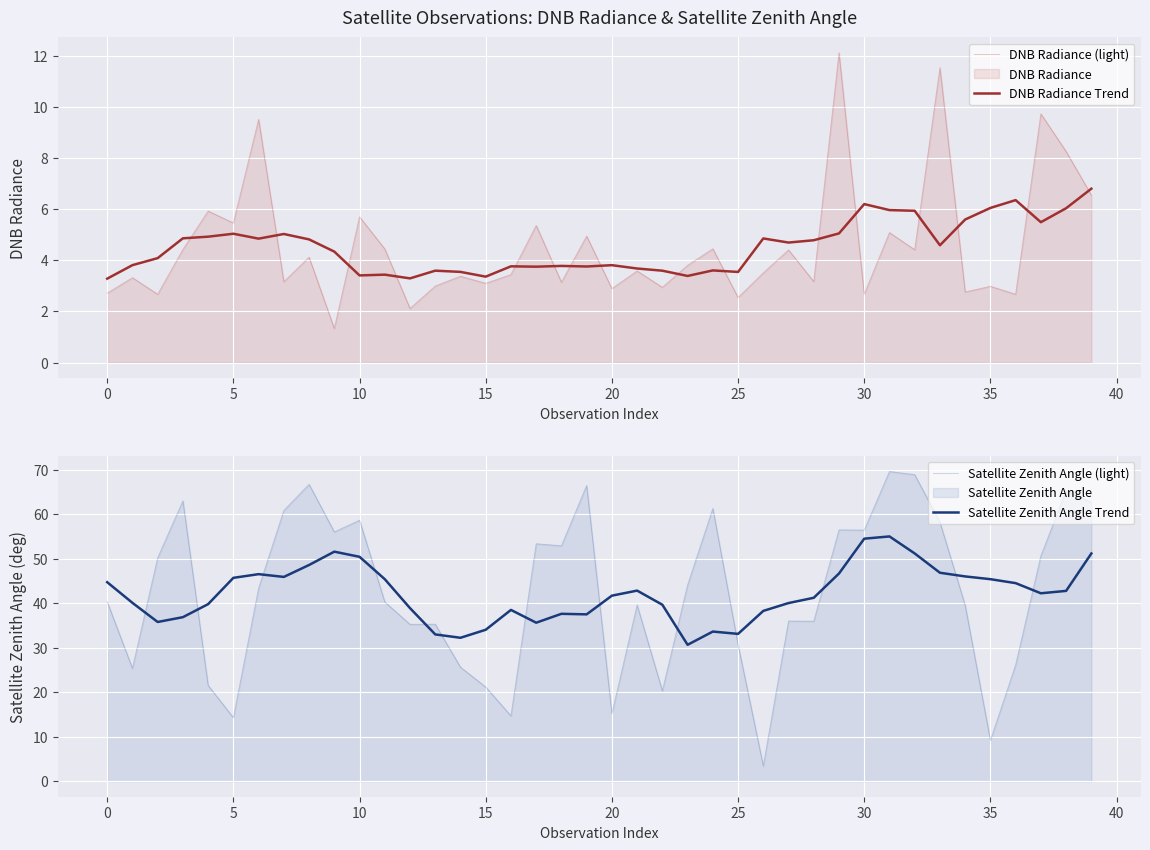

What is the lowest value of the DNB Radiance Trend series?

3.3